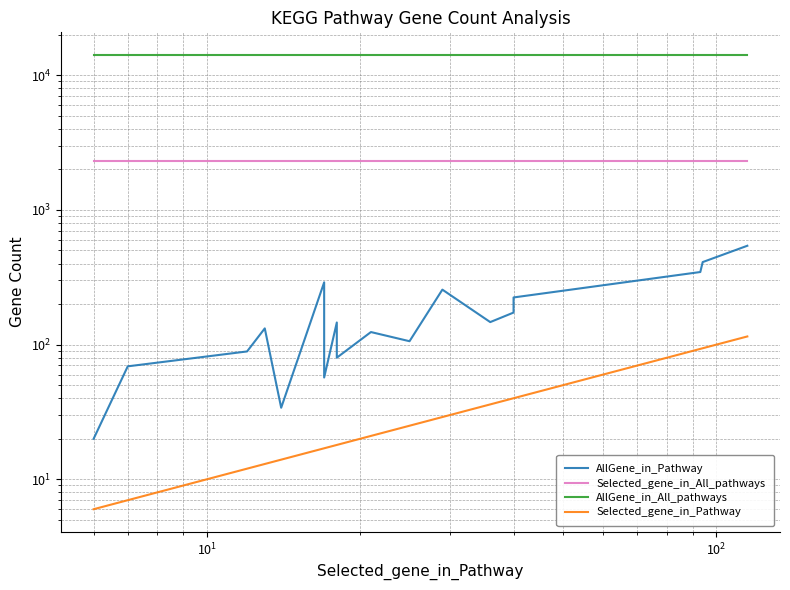

True or false: AllGene_in_All_pathways and Selected_gene_in_Pathway cross at least once.

False